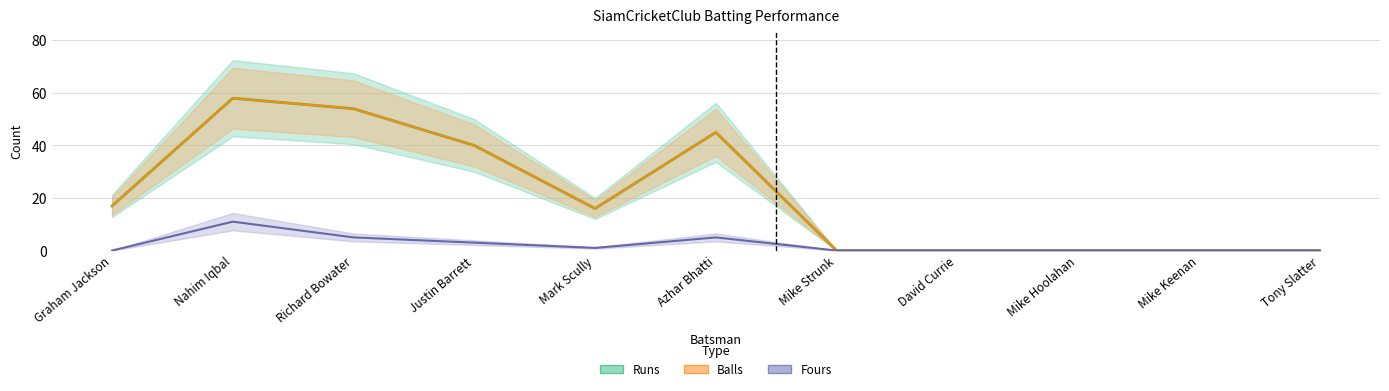

Is the value of Fours at Graham Jackson greater than the value of Runs at Justin Barrett?

No